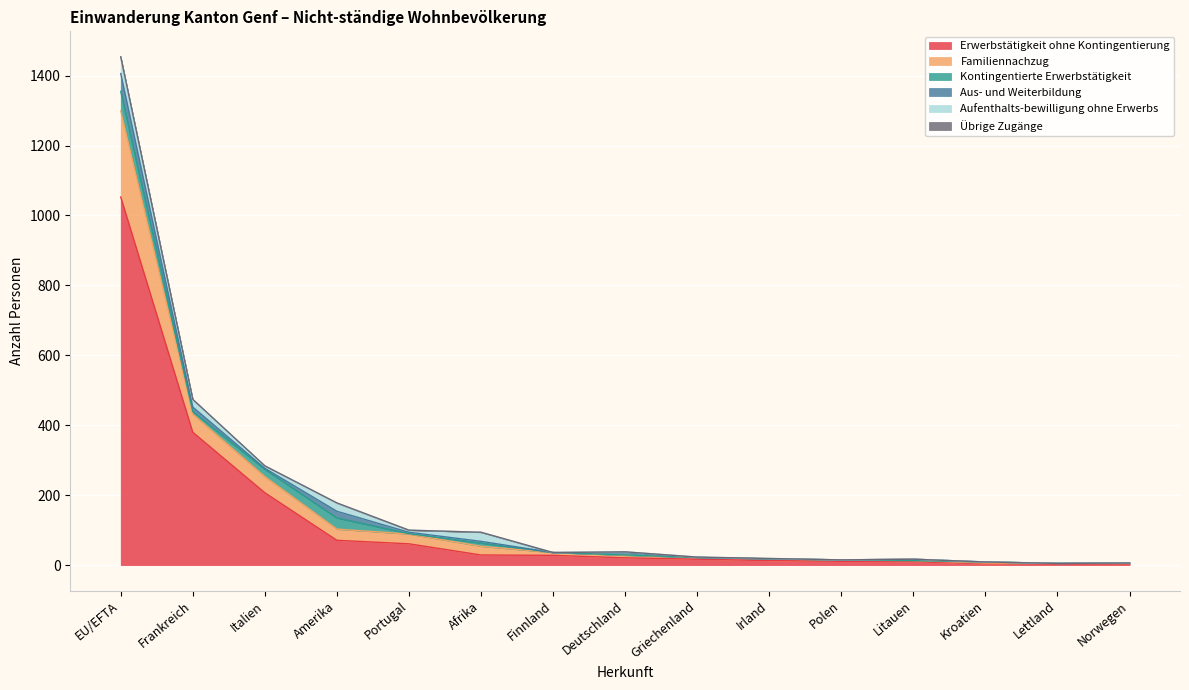

The value of Aus- und Weiterbildung at Afrika is 9. True or false?

False